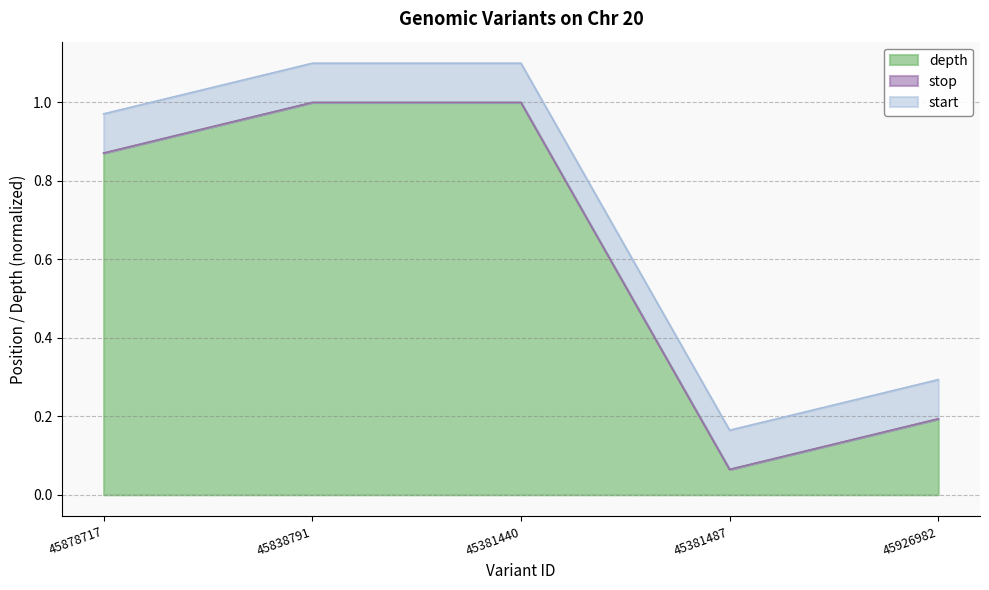

The value of stop at 45878717 is 0.4. True or false?

False